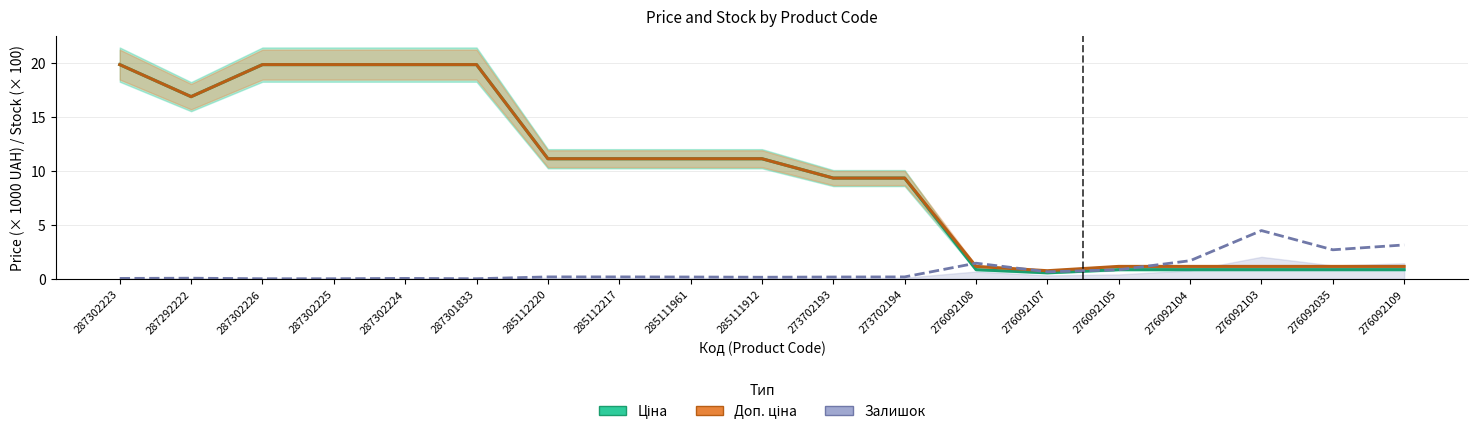

Reading right to left, extract all data points from this chart.

Ціна: 276092109=0.8	276092035=0.8	276092103=0.8	276092104=0.8	276092105=0.8	276092107=0.5	276092108=0.8	273702194=9.3	273702193=9.3	285111912=11.1	285111961=11.1	285112217=11.1	285112220=11.1	287301833=19.8	287302224=19.8	287302225=19.8	287302226=19.8	287292222=16.9	287302223=19.8
Доп. ціна: 276092109=1.1	276092035=1.1	276092103=1.1	276092104=1.1	276092105=1.1	276092107=0.7	276092108=1.1	273702194=9.3	273702193=9.3	285111912=11.1	285111961=11.1	285112217=11.1	285112220=11.1	287301833=19.8	287302224=19.8	287302225=19.8	287302226=19.8	287292222=16.9	287302223=19.8
Залишок (×100): 276092109=3.1	276092035=2.7	276092103=4.5	276092104=1.7	276092105=0.8	276092107=0.6	276092108=1.4	273702194=0.2	273702193=0.2	285111912=0.1	285111961=0.2	285112217=0.2	285112220=0.2	287301833=0.0	287302224=0.0	287302225=0.0	287302226=0.0	287292222=0.1	287302223=0.0